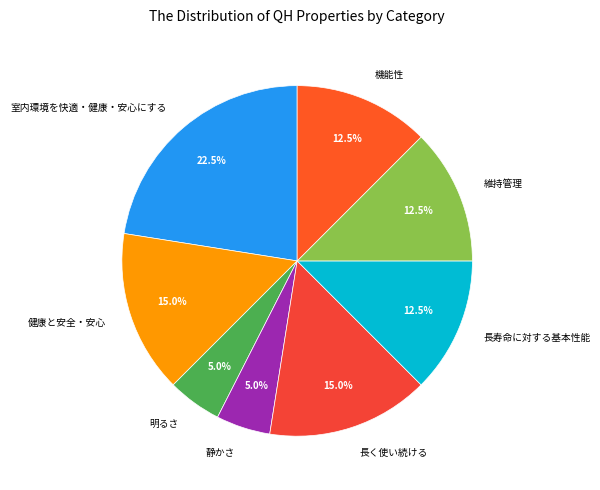

Does any single category account for the majority?

No